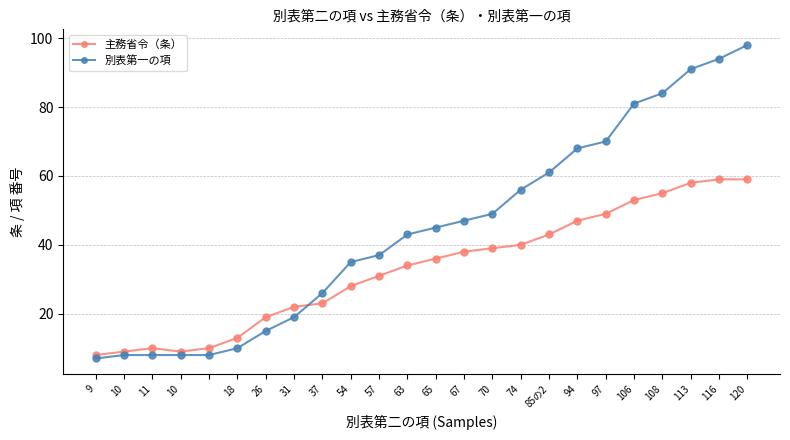

Rank the series by their maximum value, from highest to lowest.

別表第一の項, 主務省令（条）